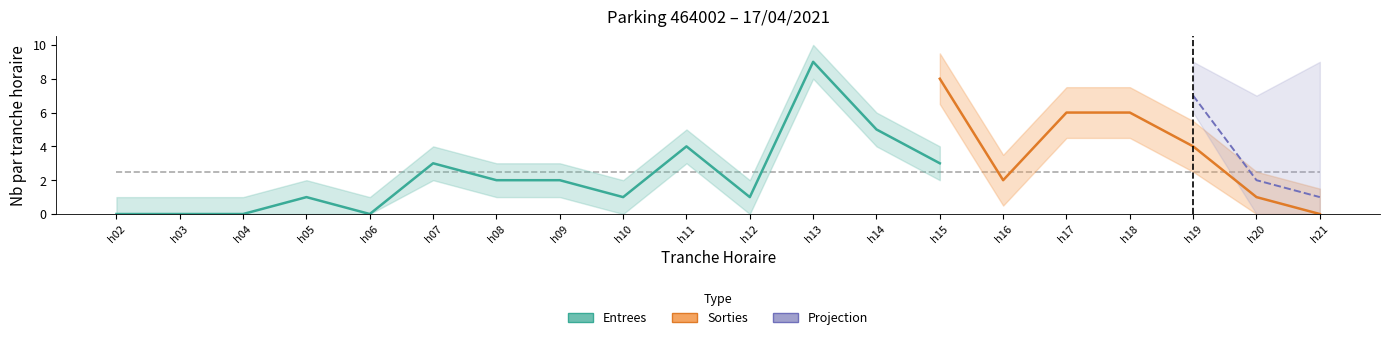

Is the value of NB_HORAIRE_ENTREES at 4 greater than the value of NB_ABONNE_ENTREES at 2?

No